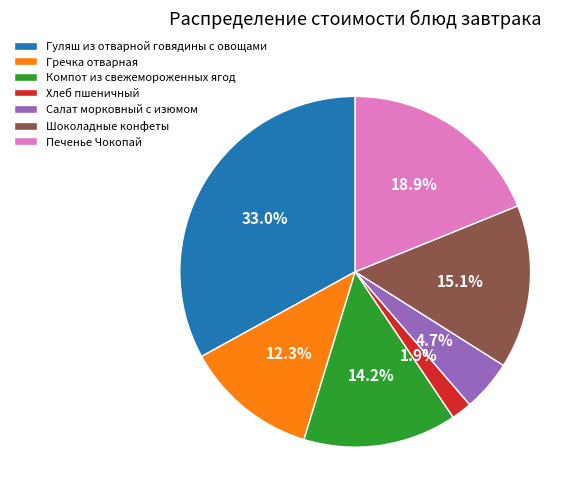

Does Гречка отварная account for over 50% of the chart?

No